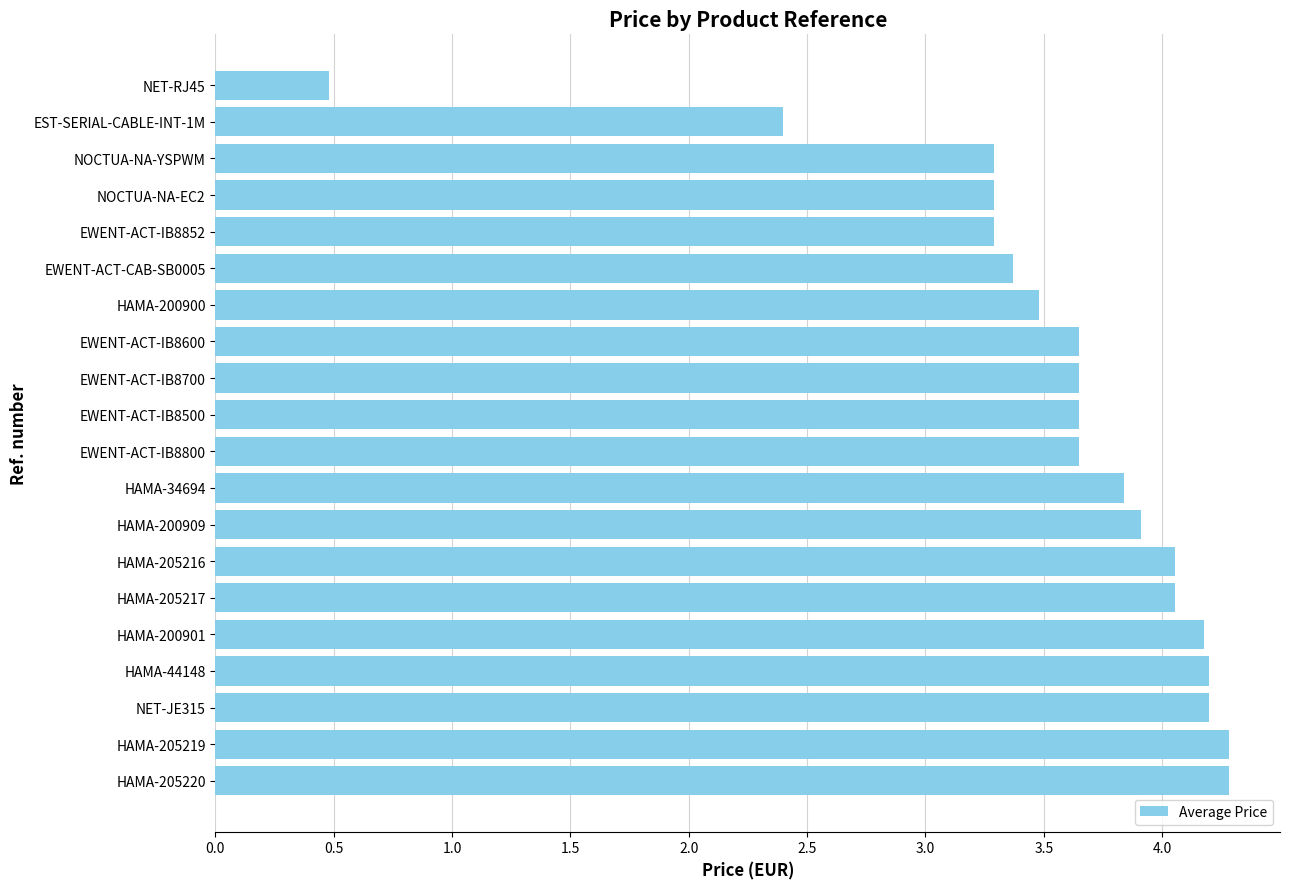

What is the approximate value at HAMA-200901?

4.2